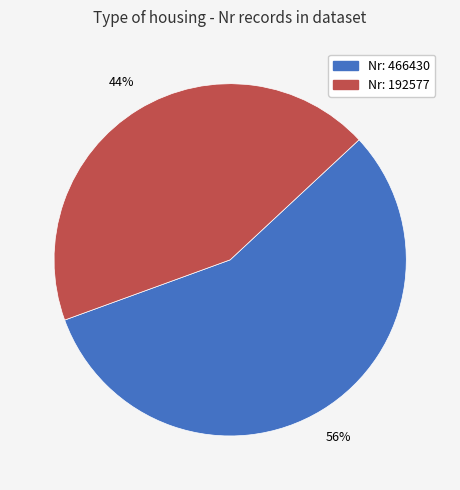

Does any single category account for the majority?

Yes